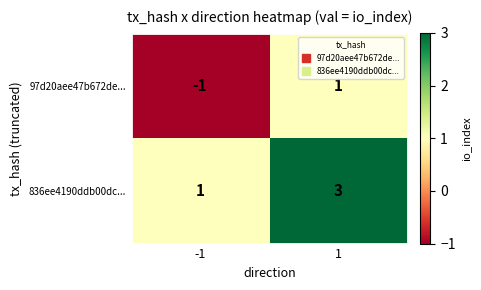

How many distinct data groups are displayed?

2